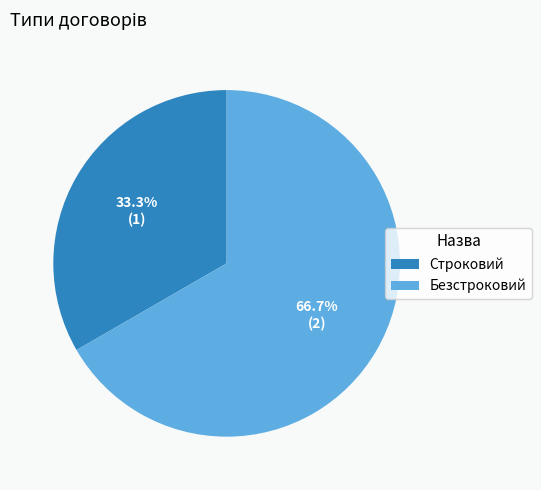

To the nearest percent, what is the average slice percentage?

50%